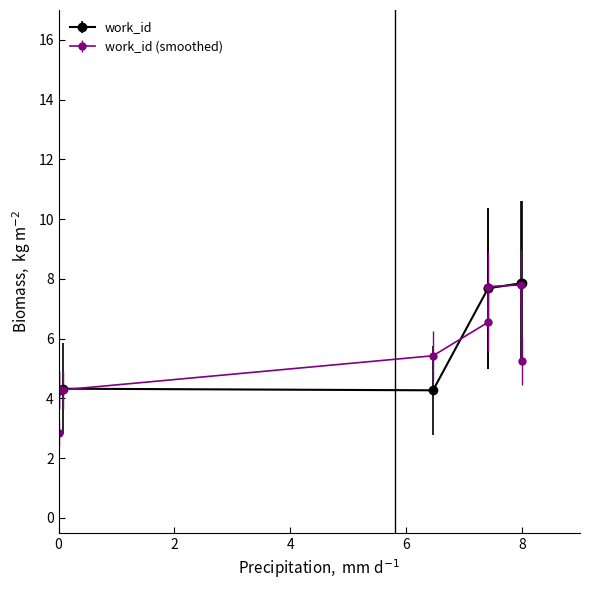

How many lines are shown in the chart?

2